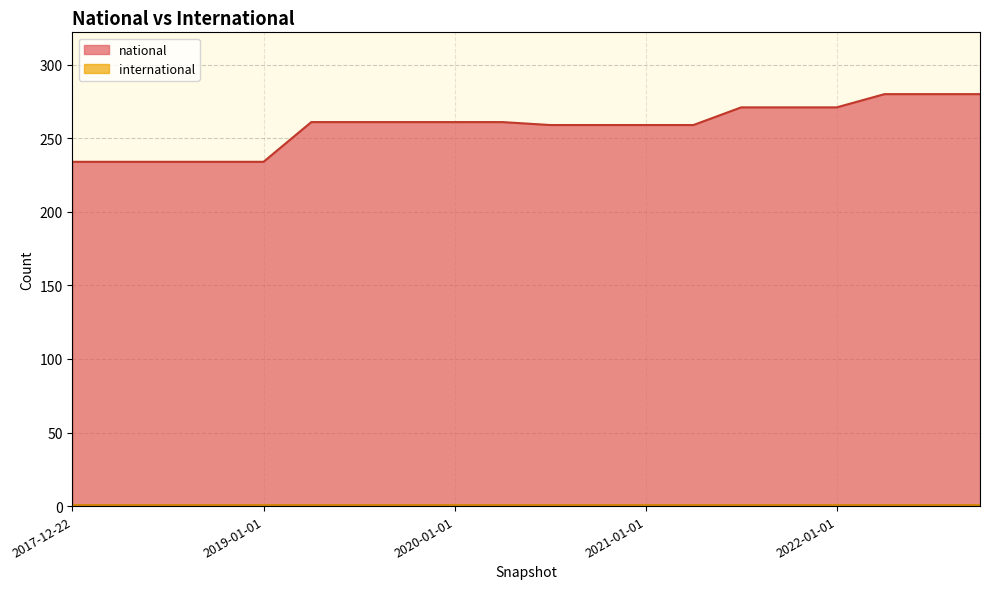

Reading right to left, extract all data points from this chart.

280	280	280	271	271	271	259	259	259	259	261	261	261	261	261	234	234	234	234	234